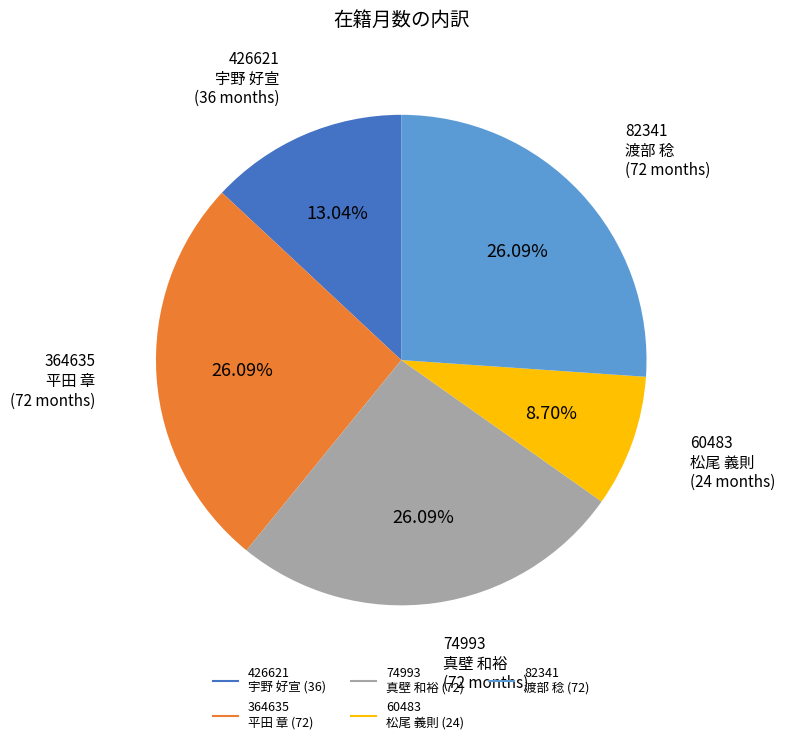

What is the ratio of the value at 74993 真壁 和裕 to the value at 364635 平田 章?

1.0